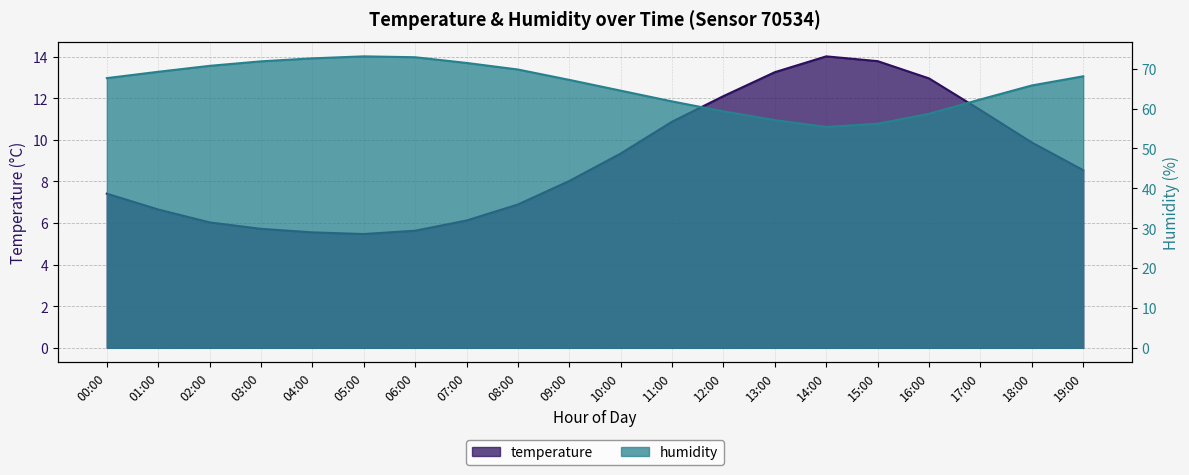

True or false: humidity and temperature intersect in this chart.

False